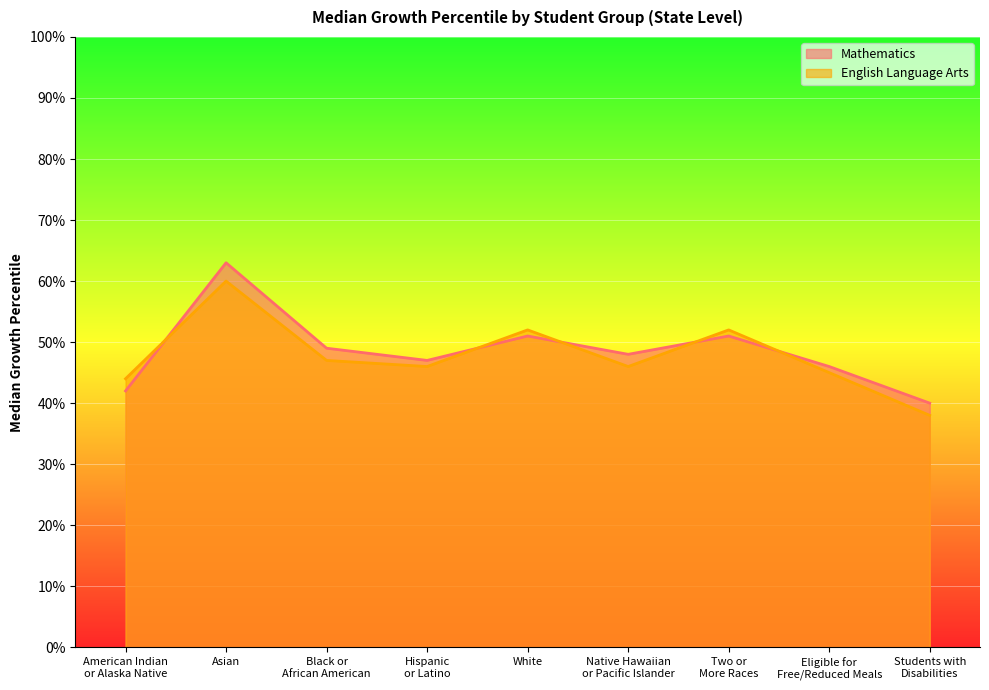

Rank the categories by Mathematics value from lowest to highest.

Students with
Disabilities, American Indian
or Alaska Native, Eligible for
Free/Reduced Meals, Hispanic
or Latino, Native Hawaiian
or Pacific Islander, Black or
African American, White, Two or
More Races, Asian